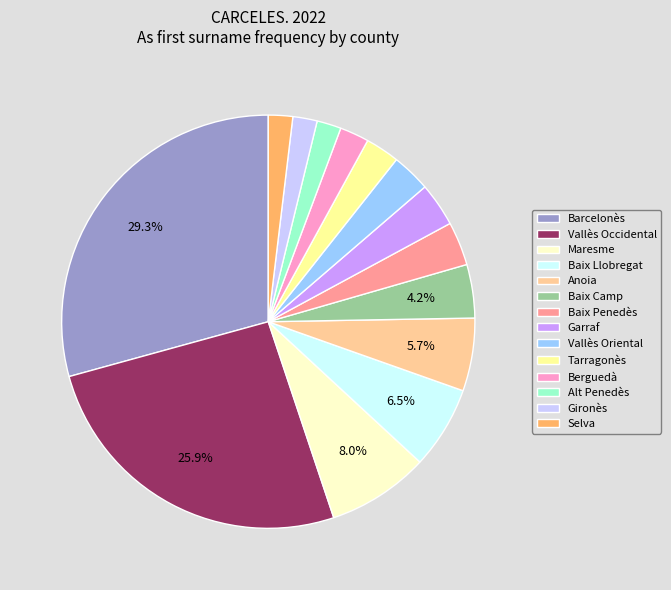

Which slice is the largest?

Barcelonès